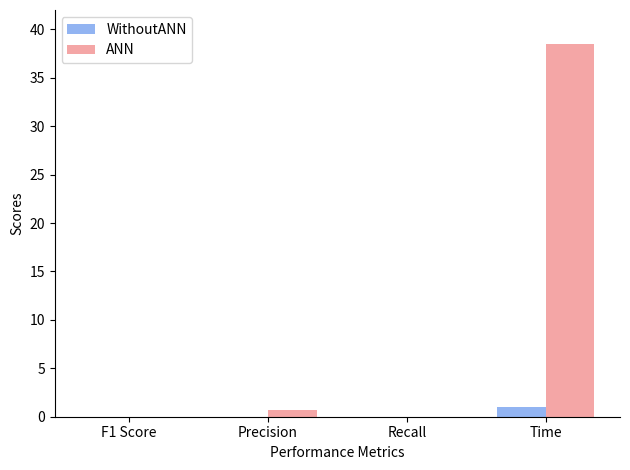

Which series changed the most between Recall and Time?

ANN